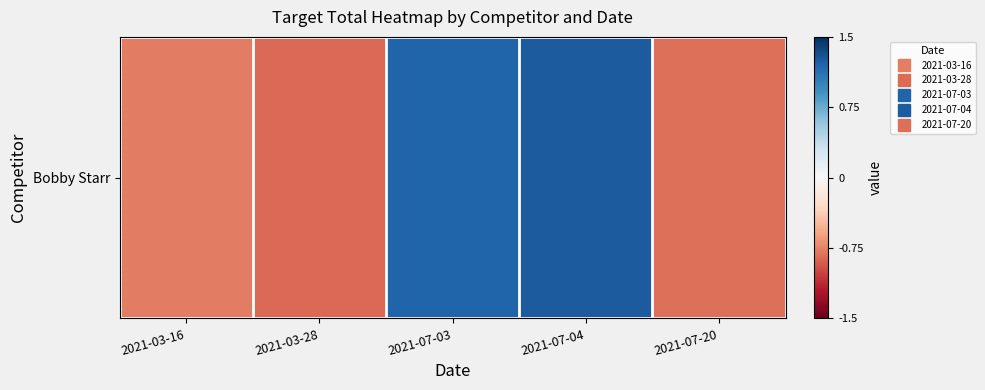

The chart shows a value of 1.2 at 2021-07-03. True or false?

True